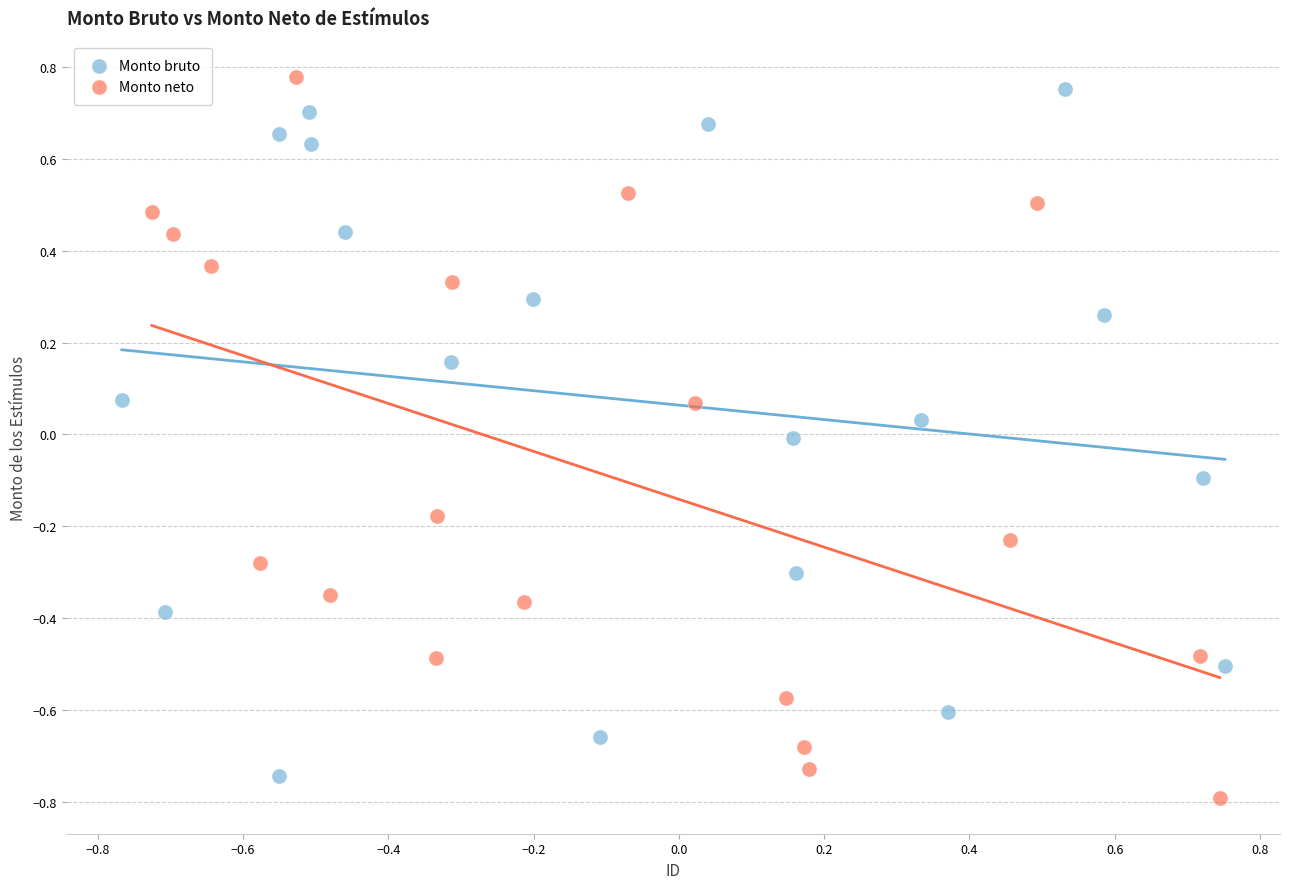

What are all the series names shown in the legend?

Monto bruto, Monto neto